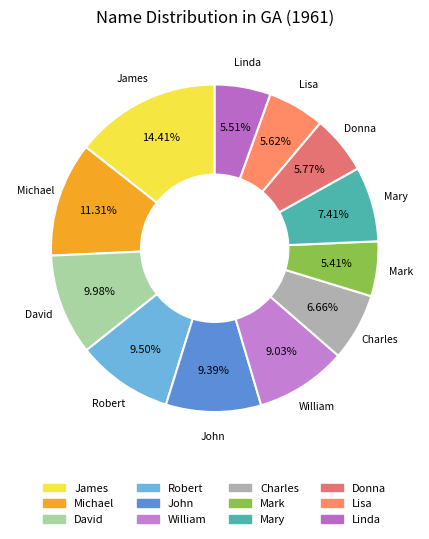

Is there a majority slice in this chart?

No